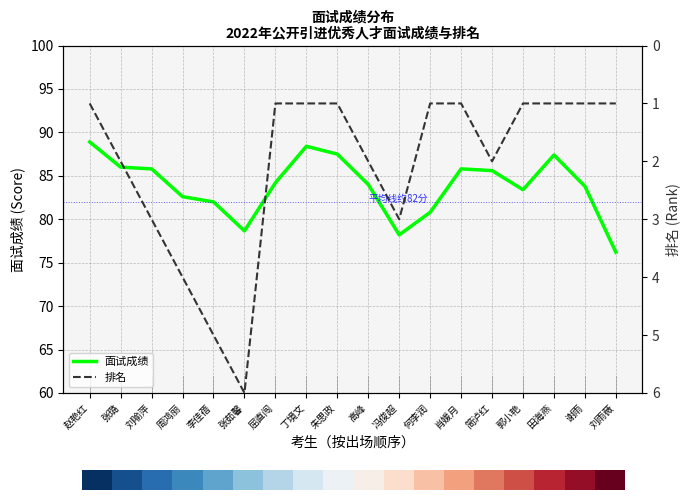

What is the spread (max minus min) of values at 屈直闯?

83.8